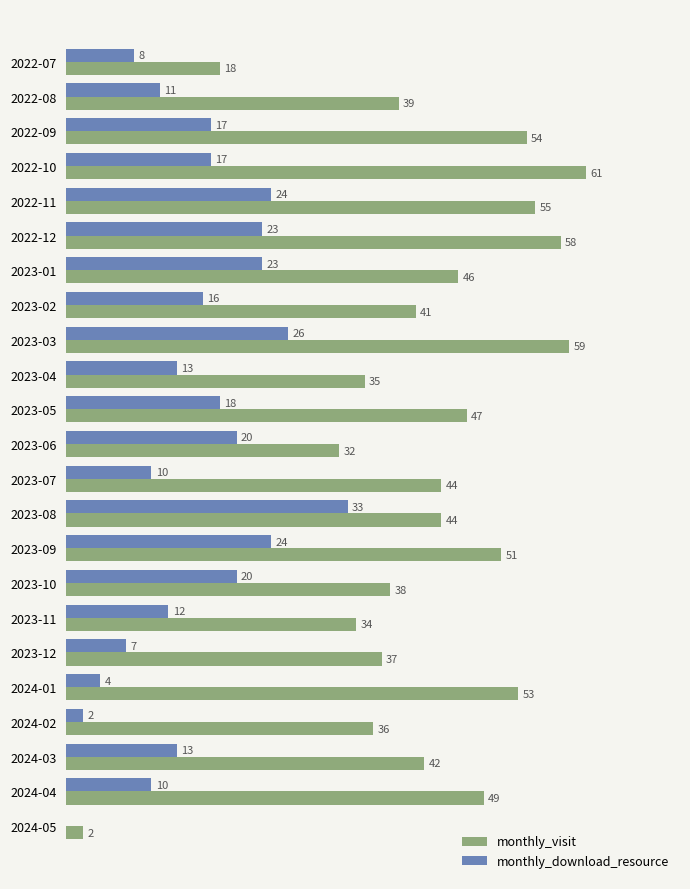

Which series has the largest total across all categories?

monthly_visit